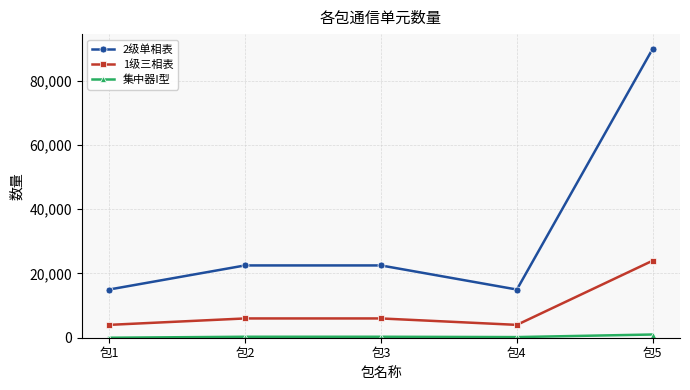

What is the average value of the 2级单相表 series?

33000